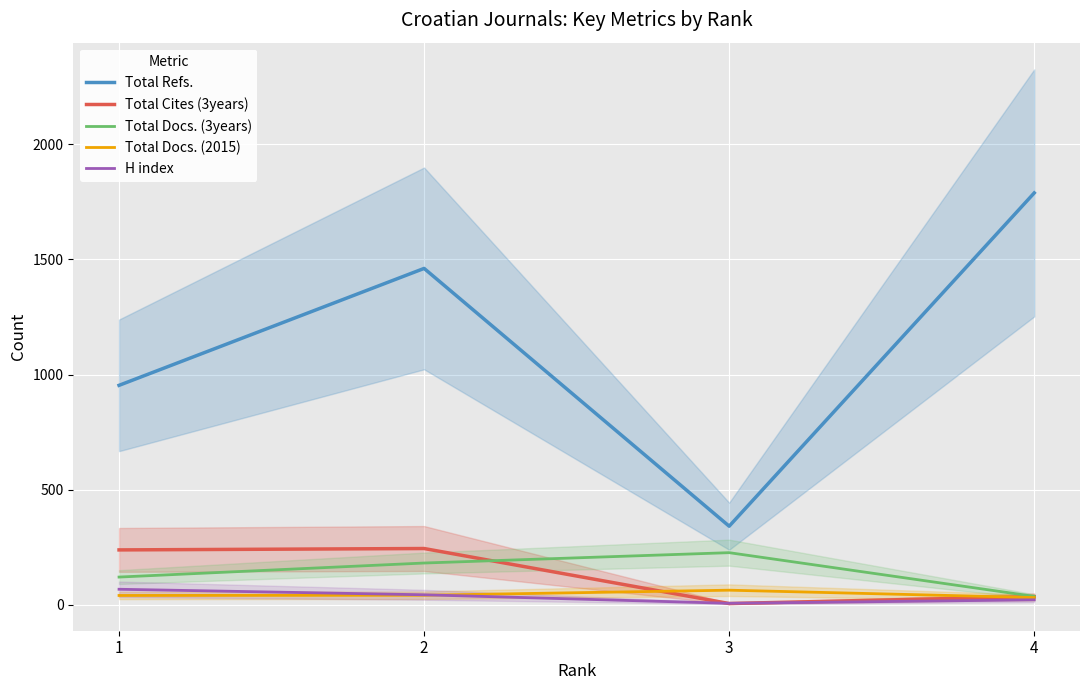

At which category is the sum across all series the highest?

2